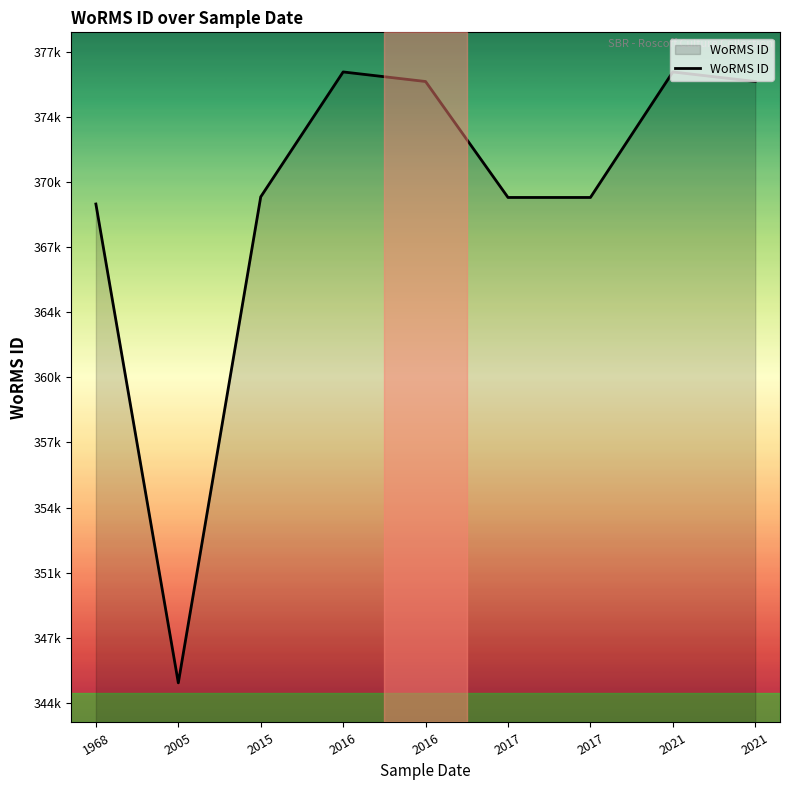

What is the average value?

369972